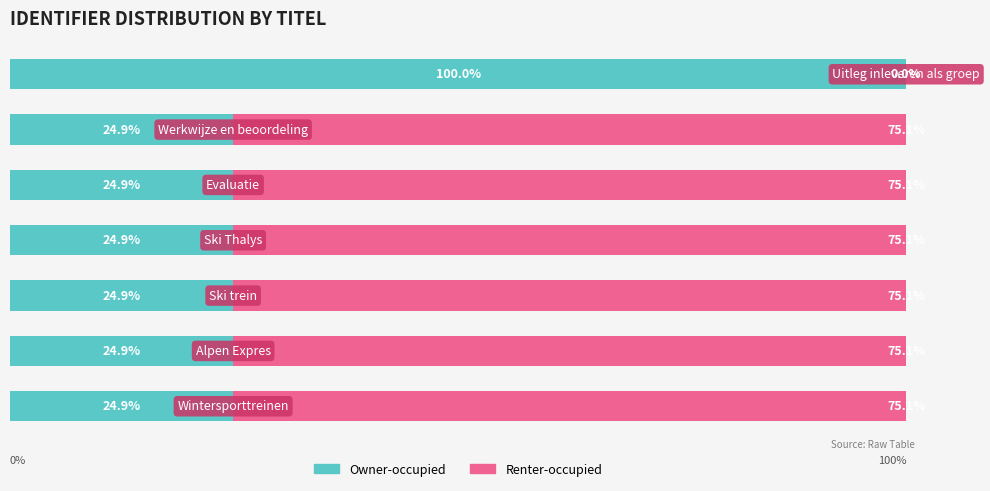

What are all the series names shown in the legend?

Owner-occupied, Renter-occupied